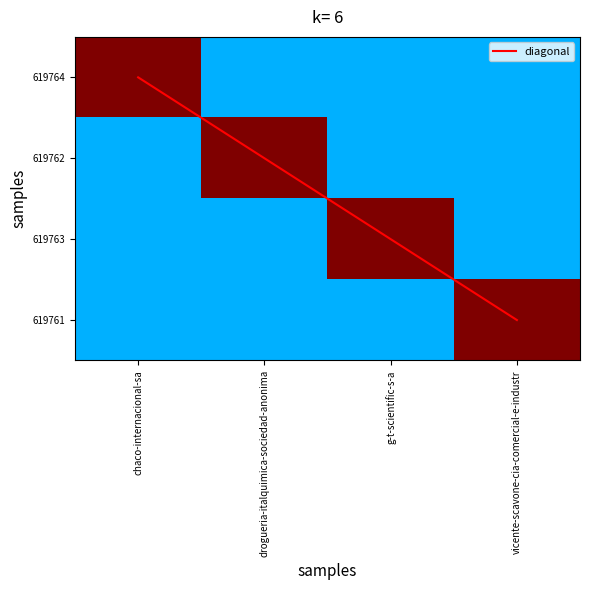

Which category has the highest value in the 619762 series?

drogueria-italquimica-sociedad-anonima